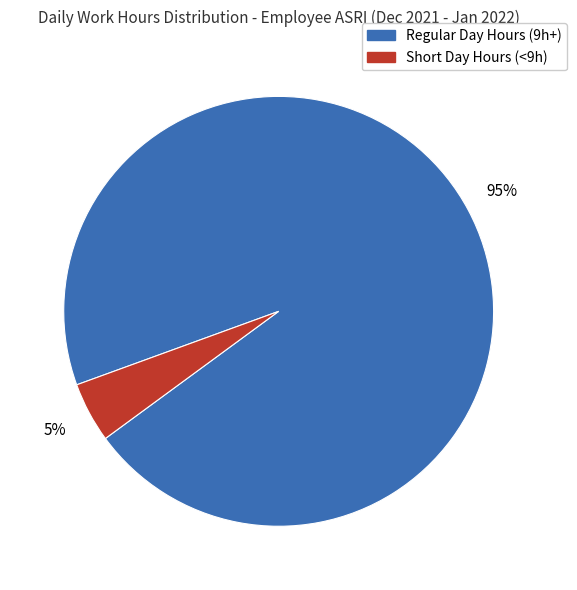

Which slice represents more than half of the pie?

Regular Day Hours (9h+)